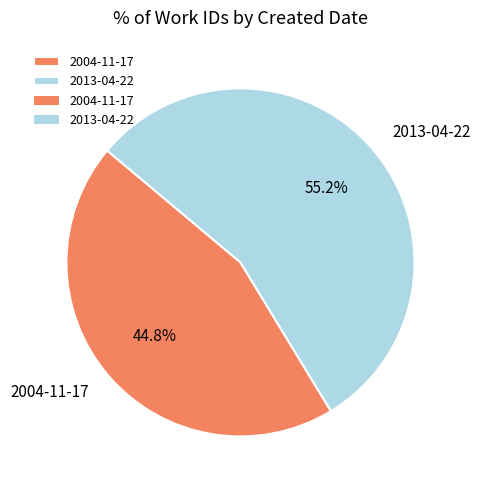

Between 2004-11-17 and 2013-04-22, which is larger?

2013-04-22